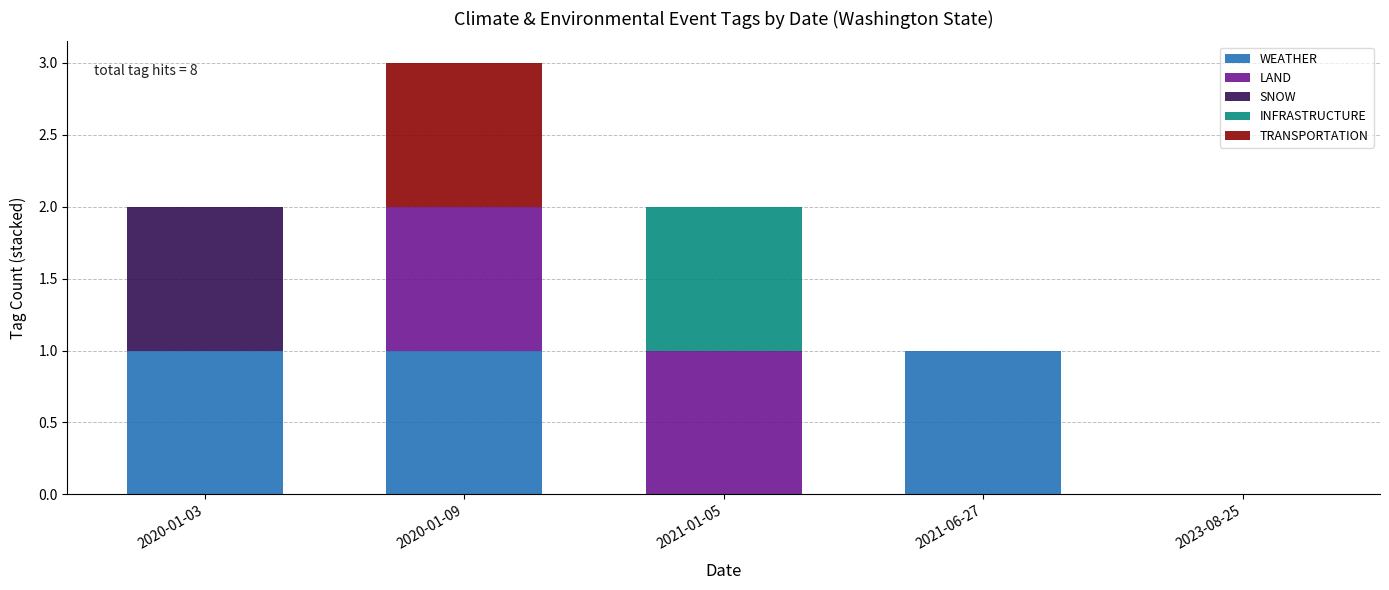

At which category is the sum across all series the highest?

2020-01-09